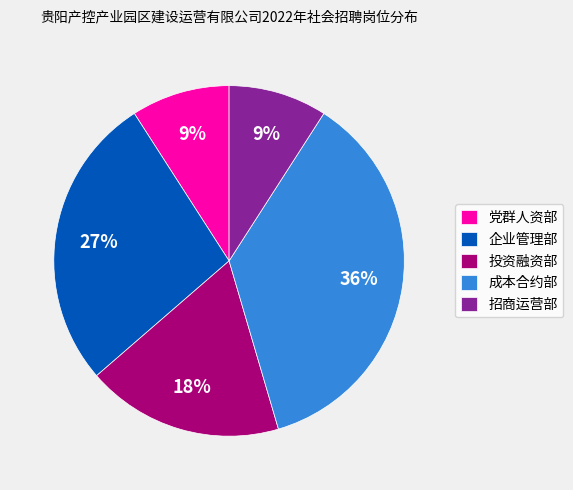

Approximately how many times larger is the value at 党群人资部 compared to 招商运营部?

1.0